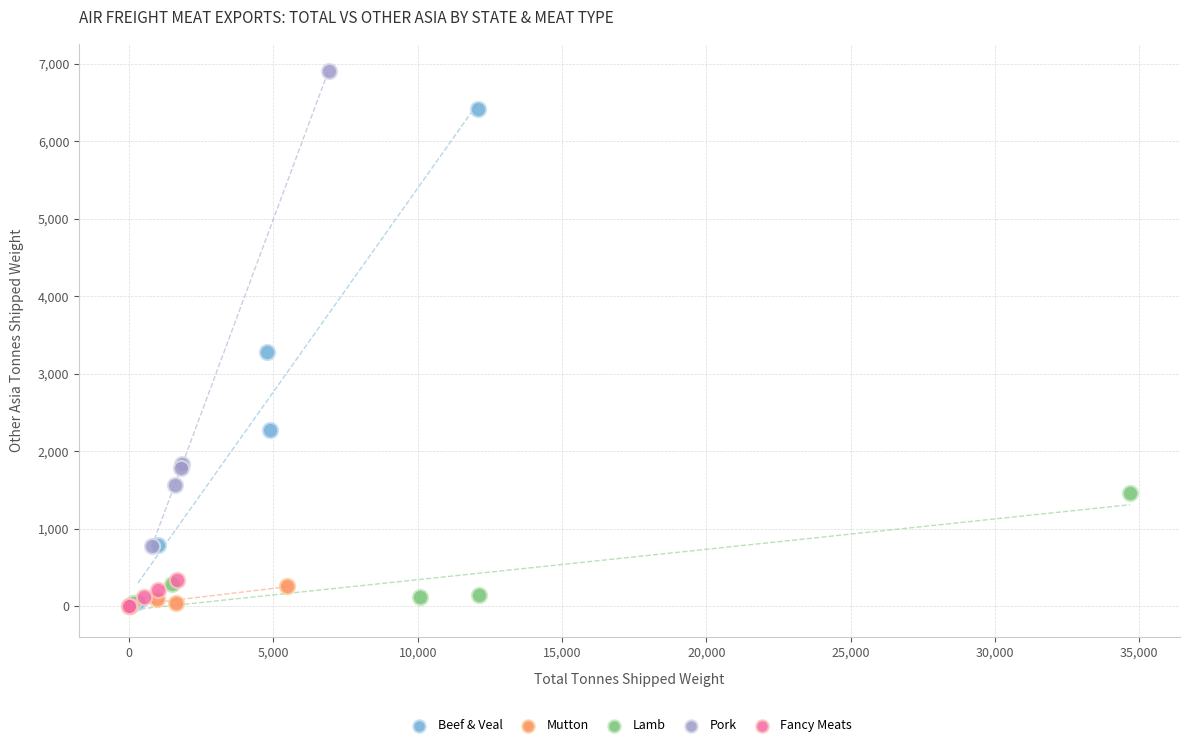

Which series contains the highest Y value?

Pork